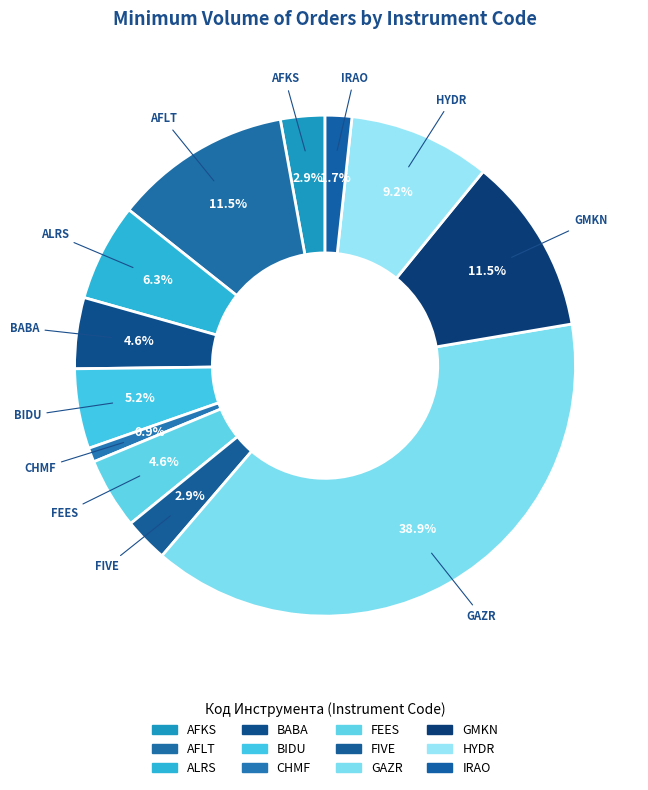

What is the ratio of the value at BIDU to the value at GAZR?

0.1